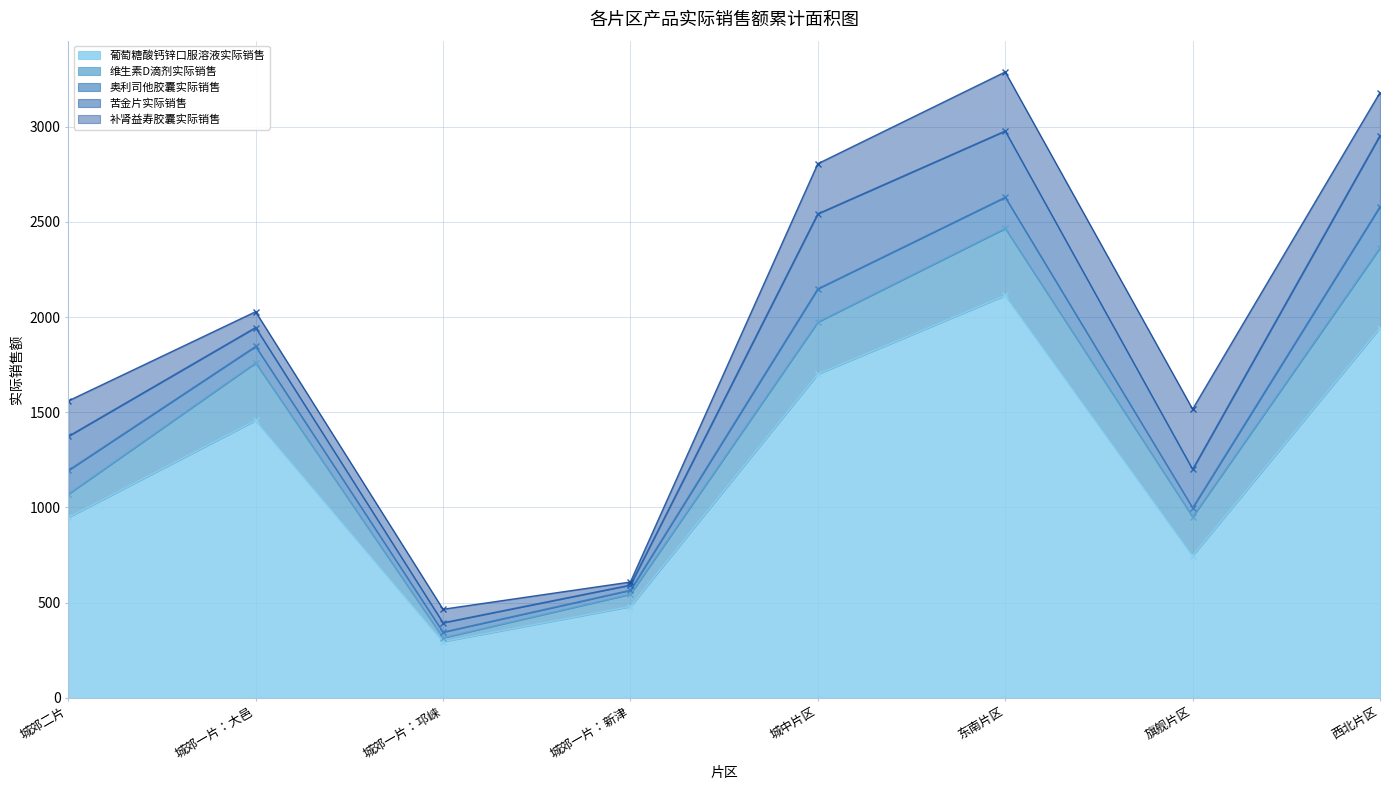

What is the value of the 维生素D滴剂实际销售 point at the 8th from the left?

420.0